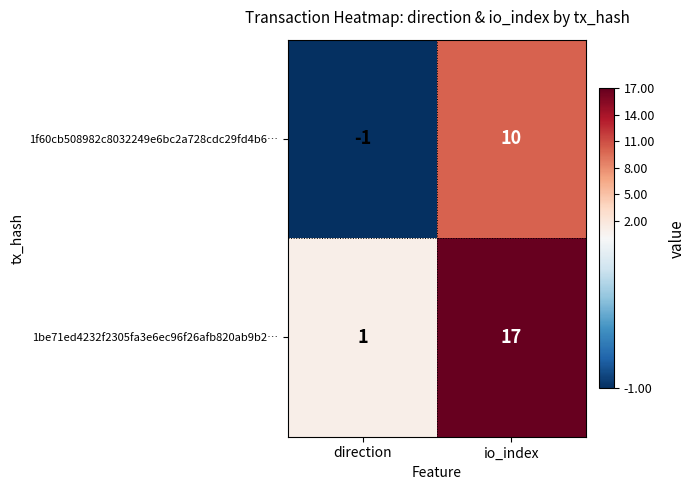

Read the 1be71ed4232f2305fa3e6ec96f26afb820ab9b2… value at io_index.

17